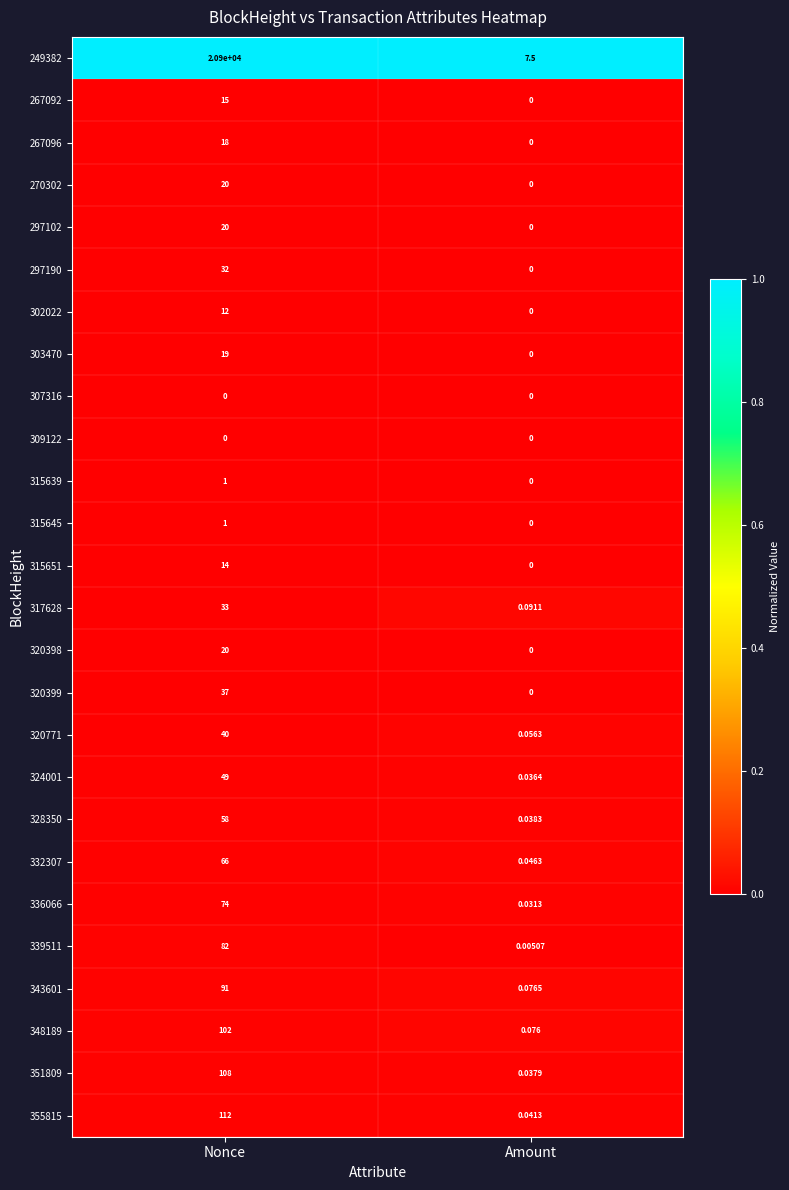

Which series has the widest spread of values?

249382